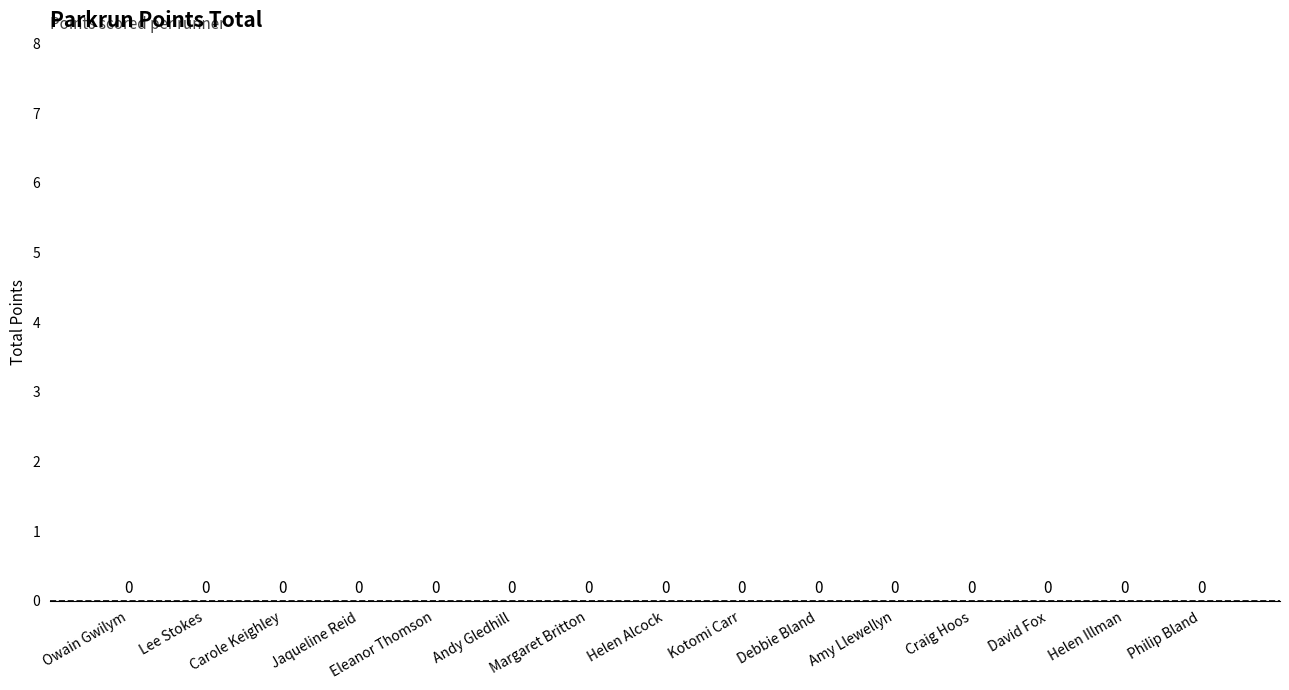

Does the chart contain stacked bars?

No